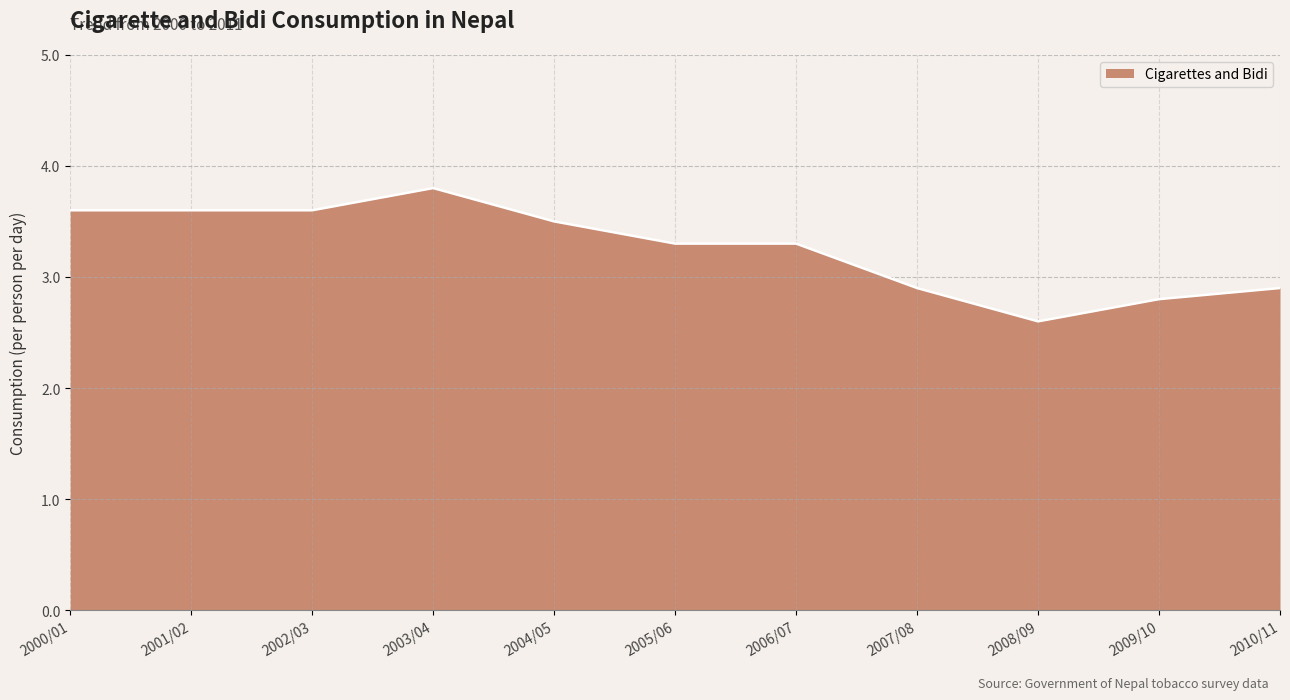

At which label does the data first exceed 3?

2000/01